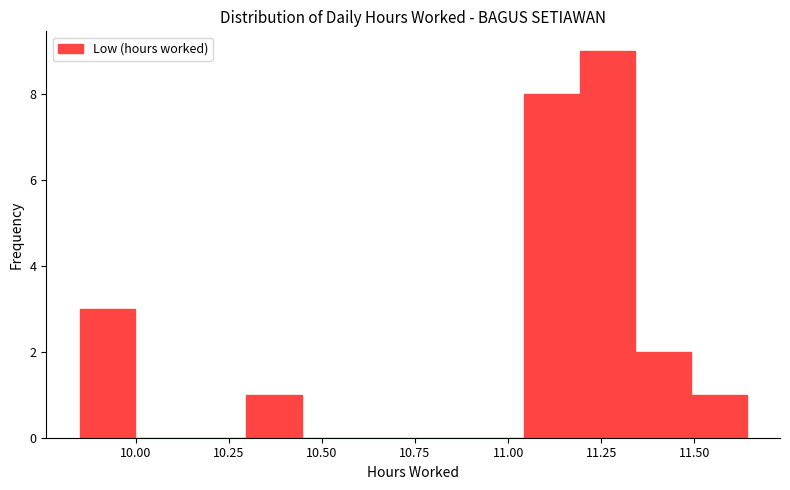

Around what value on the x-axis is the tallest bar? Give the approximate position of its centre, as read against the axis.

11.25